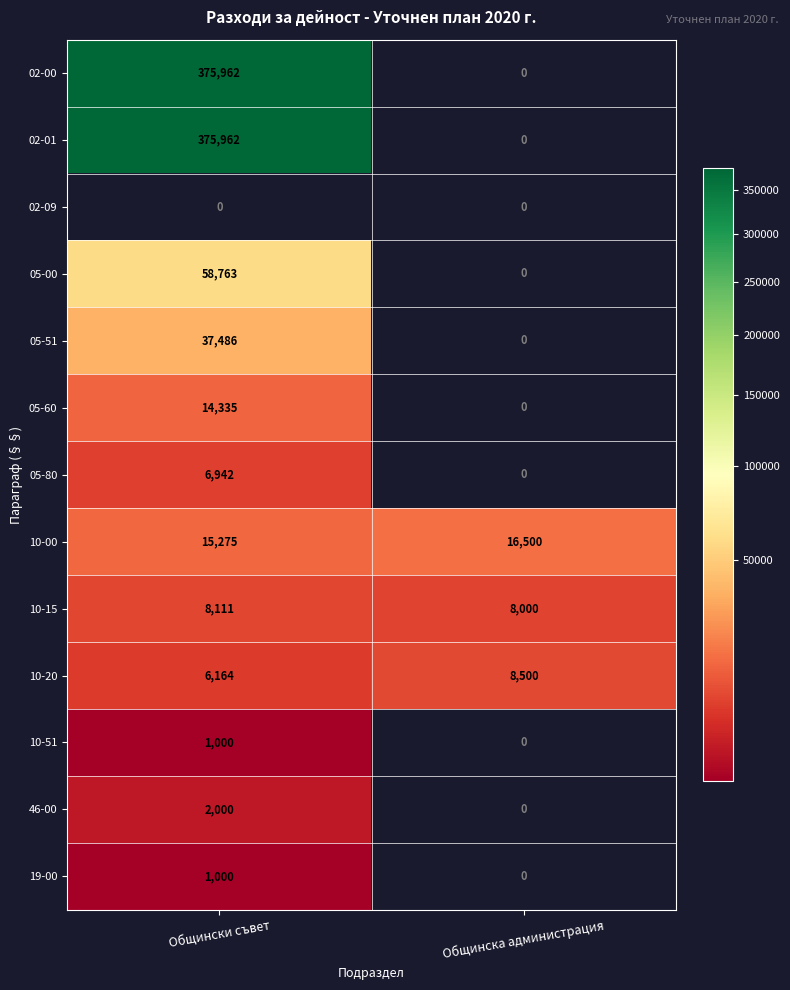

At which category does the chart reach its peak across all series?

Общински съвет